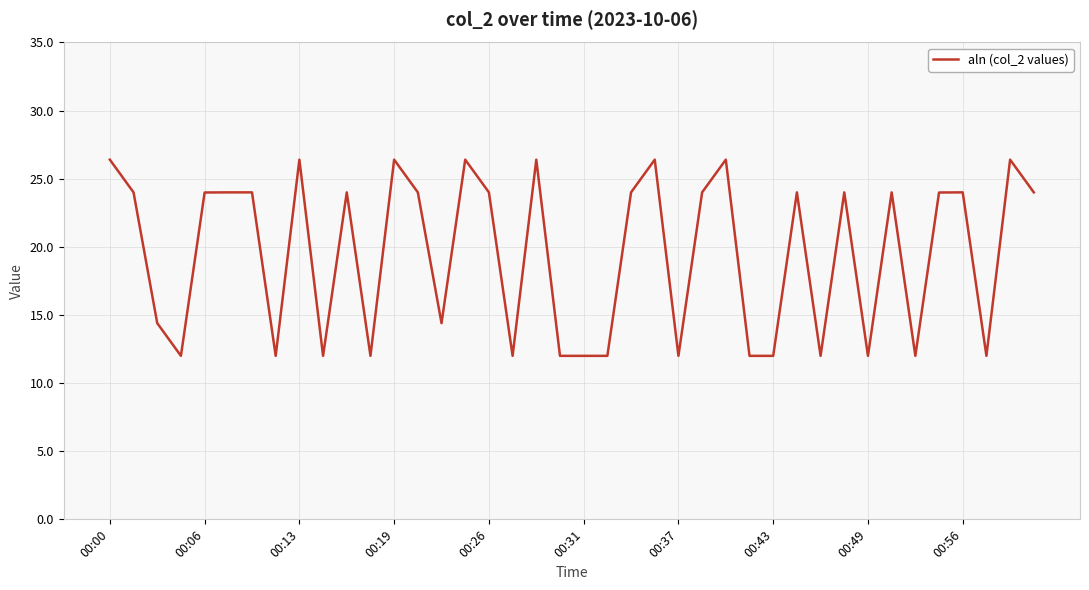

What is the difference between the maximum and second lowest values?

14.4